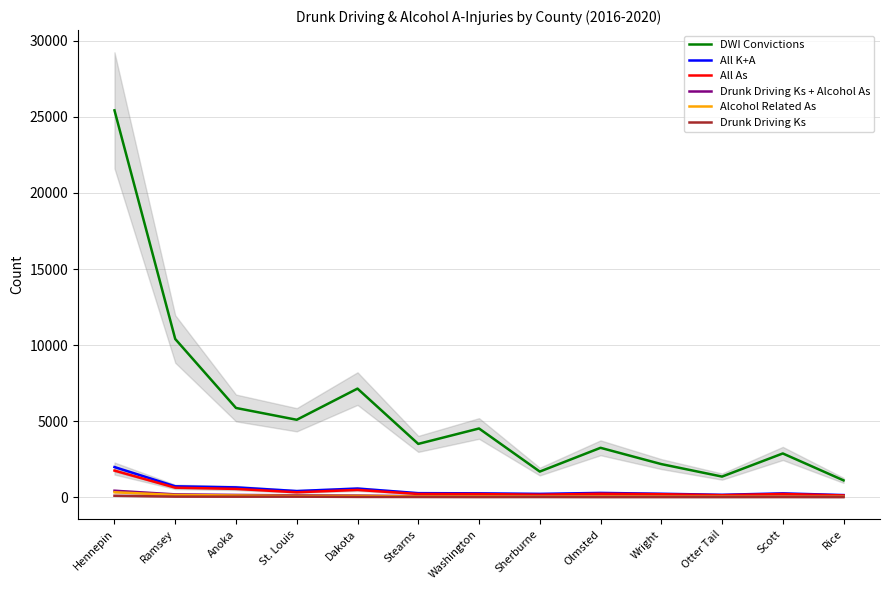

How many lines are shown in the chart?

6